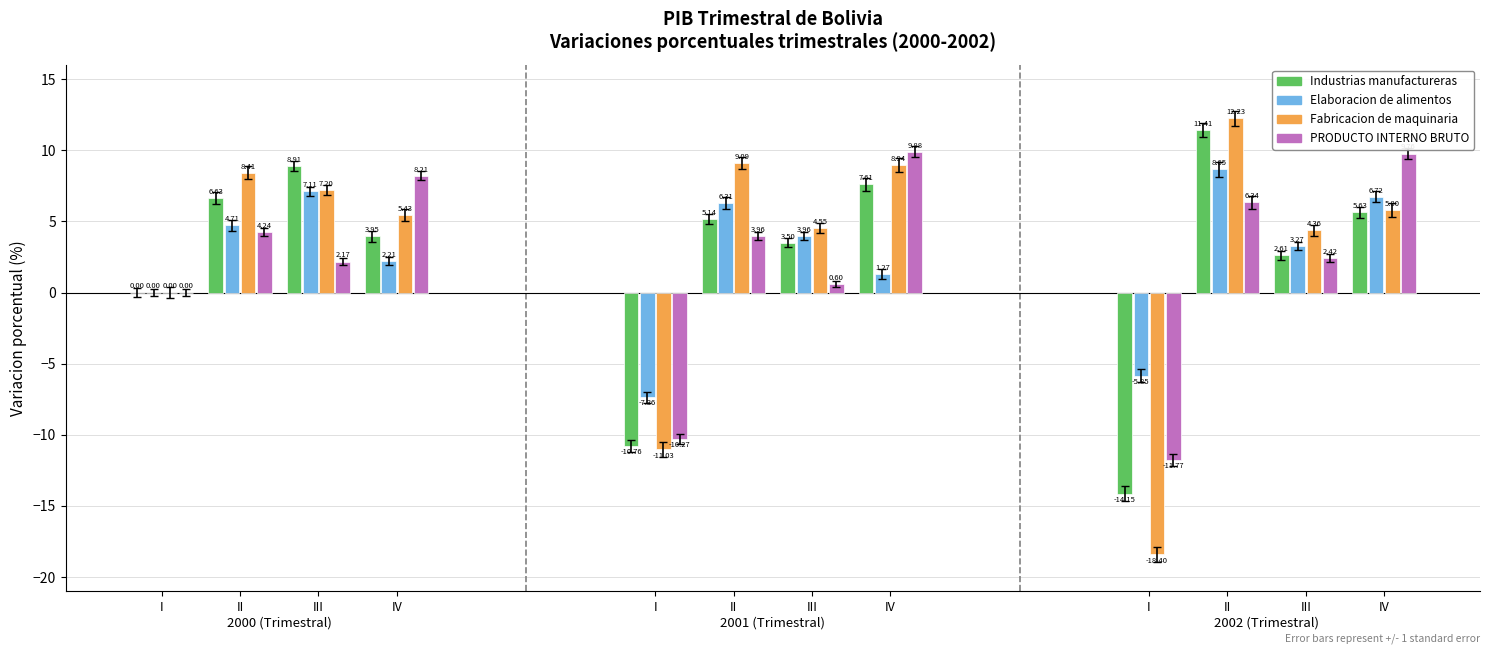

How many groups of bars are there?

12